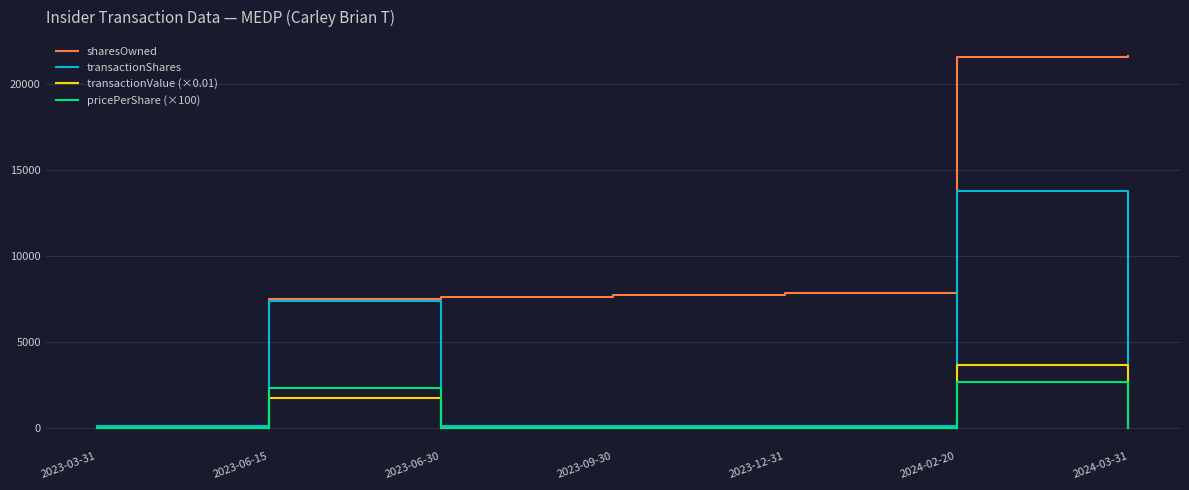

What is the total value across all series at 2023-06-15?

18906.0